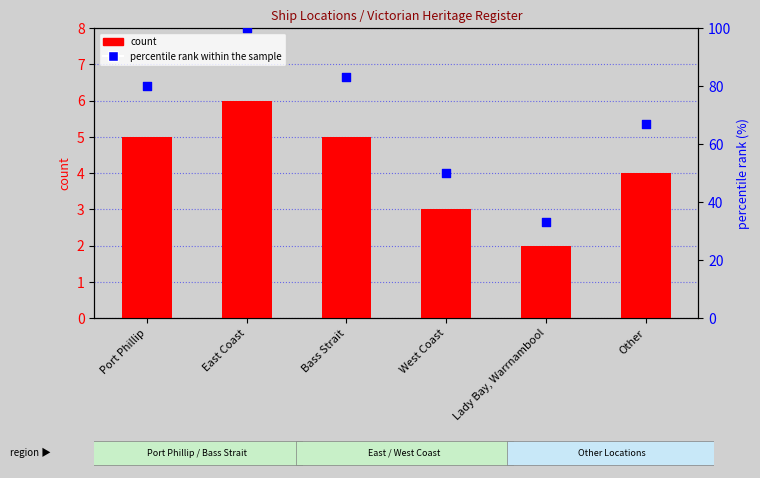

Which series contains the lowest Y value?

count